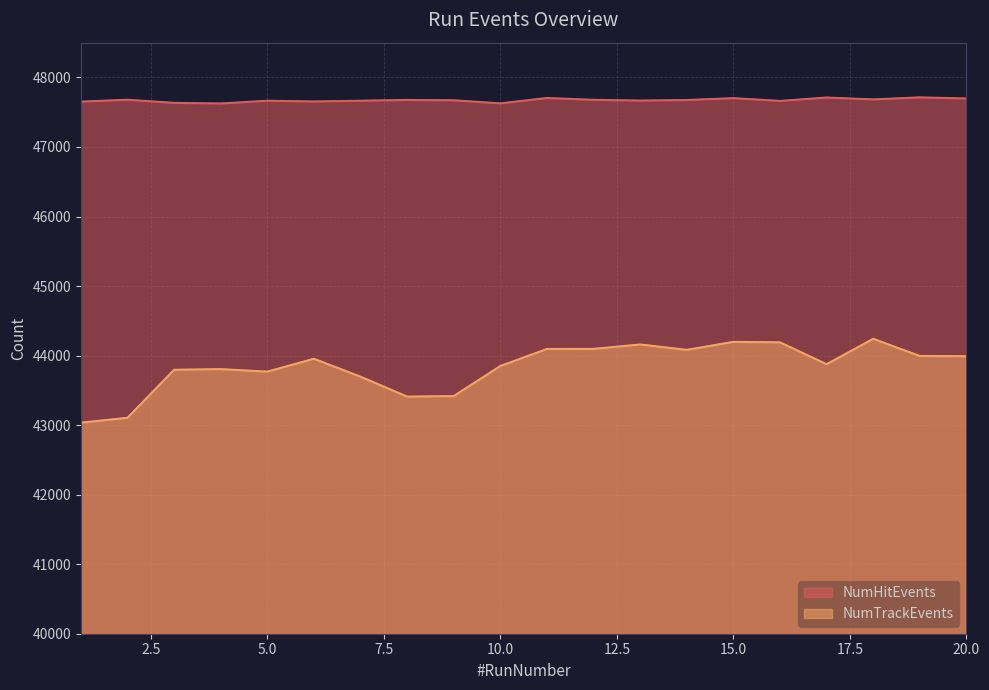

At which category does NumHitEvents reach its first local valley?

4